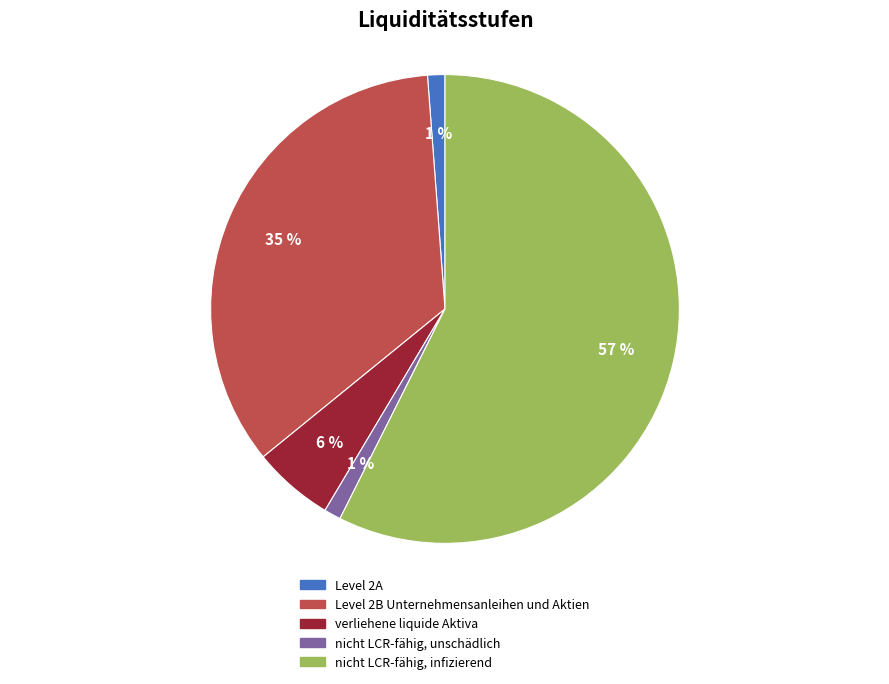

Which has a higher value, verliehene liquide Aktiva or nicht LCR-fähig, unschädlich?

verliehene liquide Aktiva